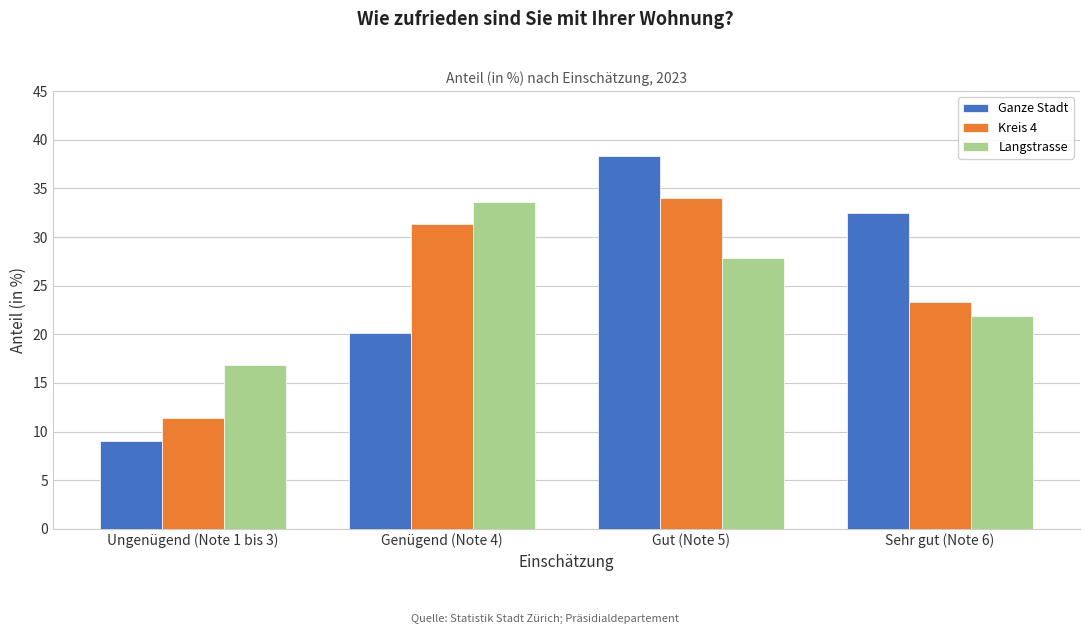

Reading right to left, extract all data points from this chart.

Ganze Stadt: Sehr gut (Note 6)=32.5	Gut (Note 5)=38.3	Genügend (Note 4)=20.1	Ungenügend (Note 1 bis 3)=9.0
Kreis 4: Sehr gut (Note 6)=23.3	Gut (Note 5)=34.0	Genügend (Note 4)=31.3	Ungenügend (Note 1 bis 3)=11.4
Langstrasse: Sehr gut (Note 6)=21.9	Gut (Note 5)=27.8	Genügend (Note 4)=33.6	Ungenügend (Note 1 bis 3)=16.8